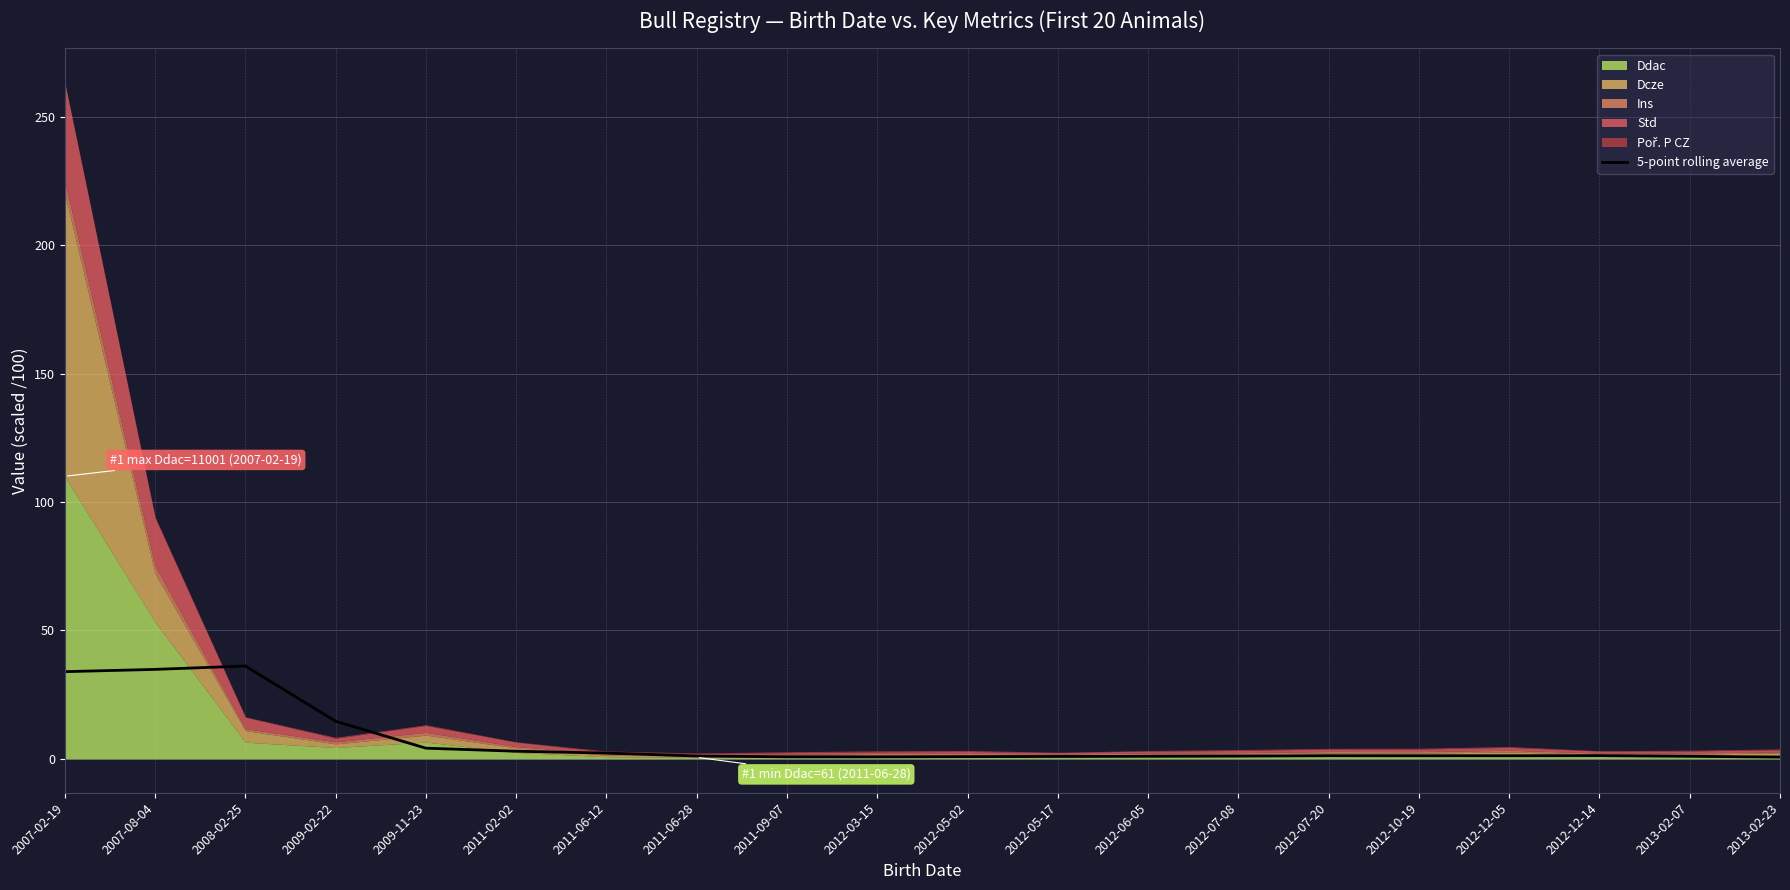

Count the number of values greater than 1.

15